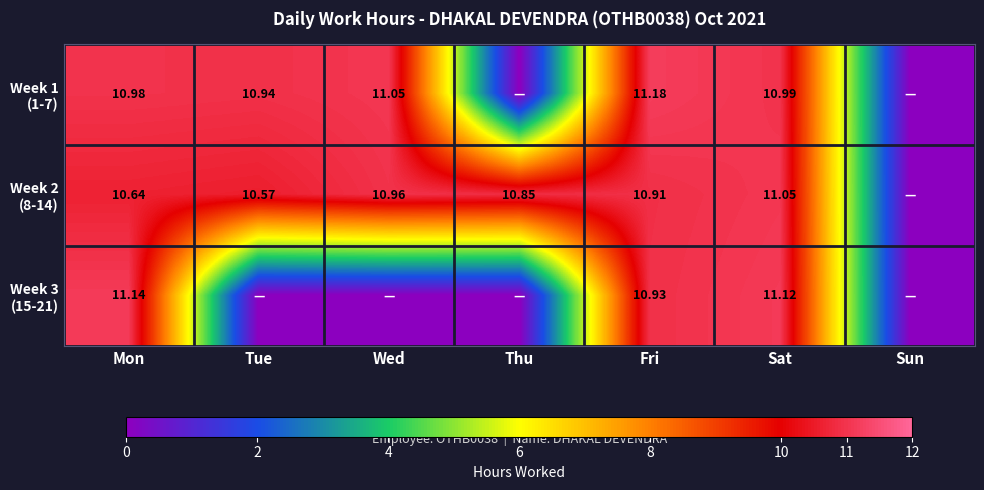

At how many categories does at least one series exceed 7?

6